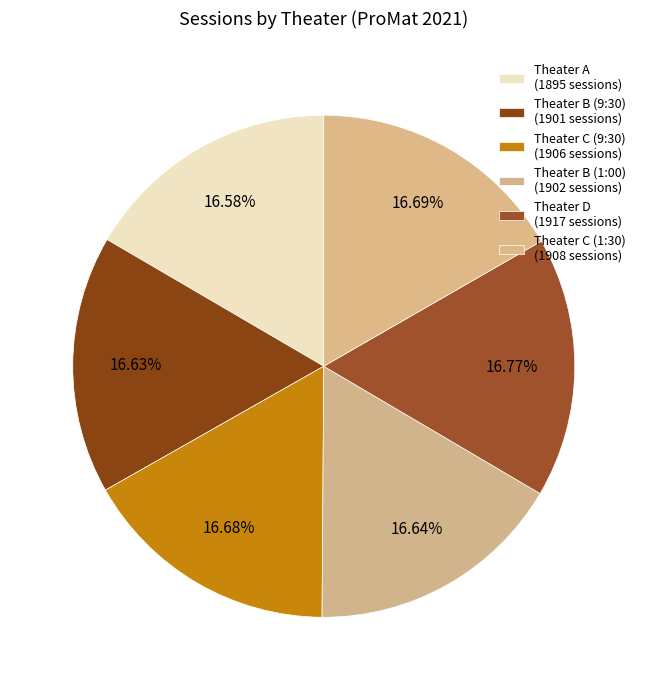

What is the change in value from Theater A to Theater D?

+22